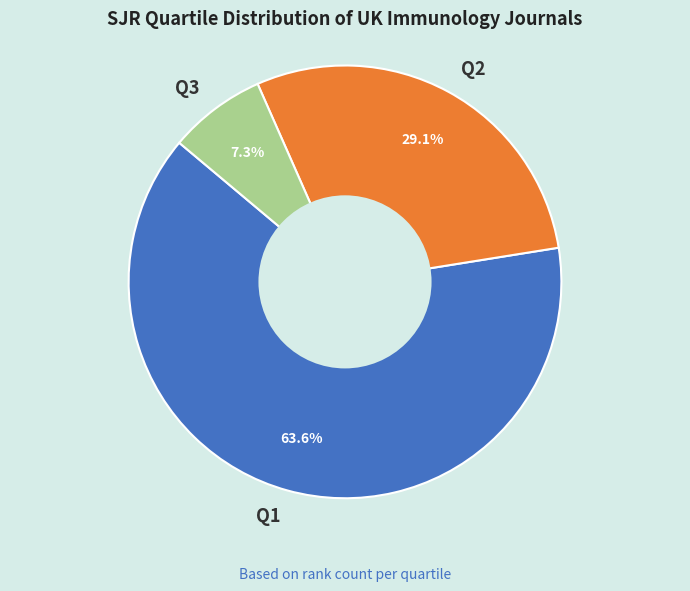

What is the largest slice in the pie chart?

Q1